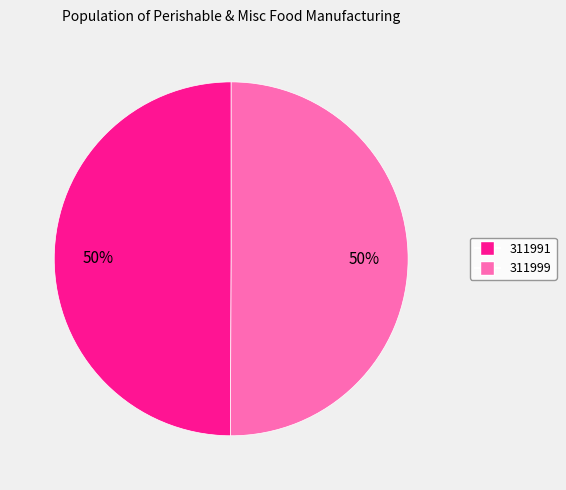

Combined, do 311999 and 311991 account for over 50%?

Yes